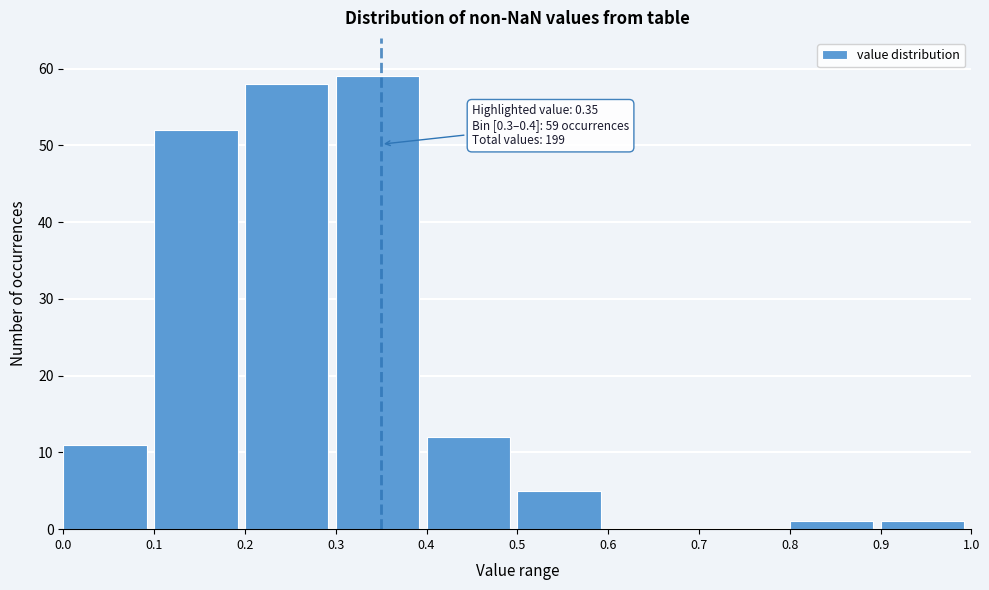

Over which range of the x-axis is the bar tallest?

0.3 to 0.4